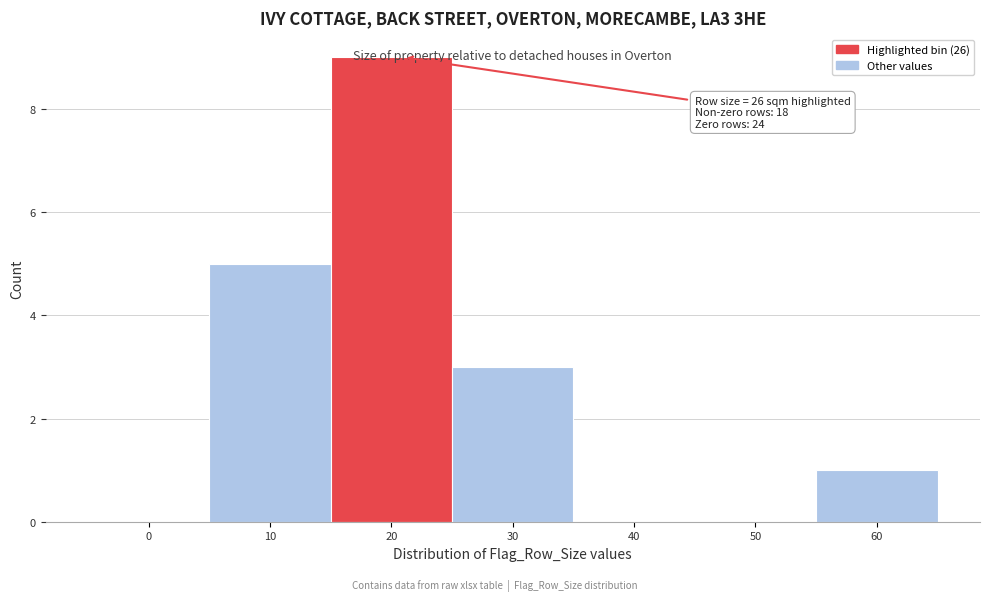

What is the sum of all values?

18